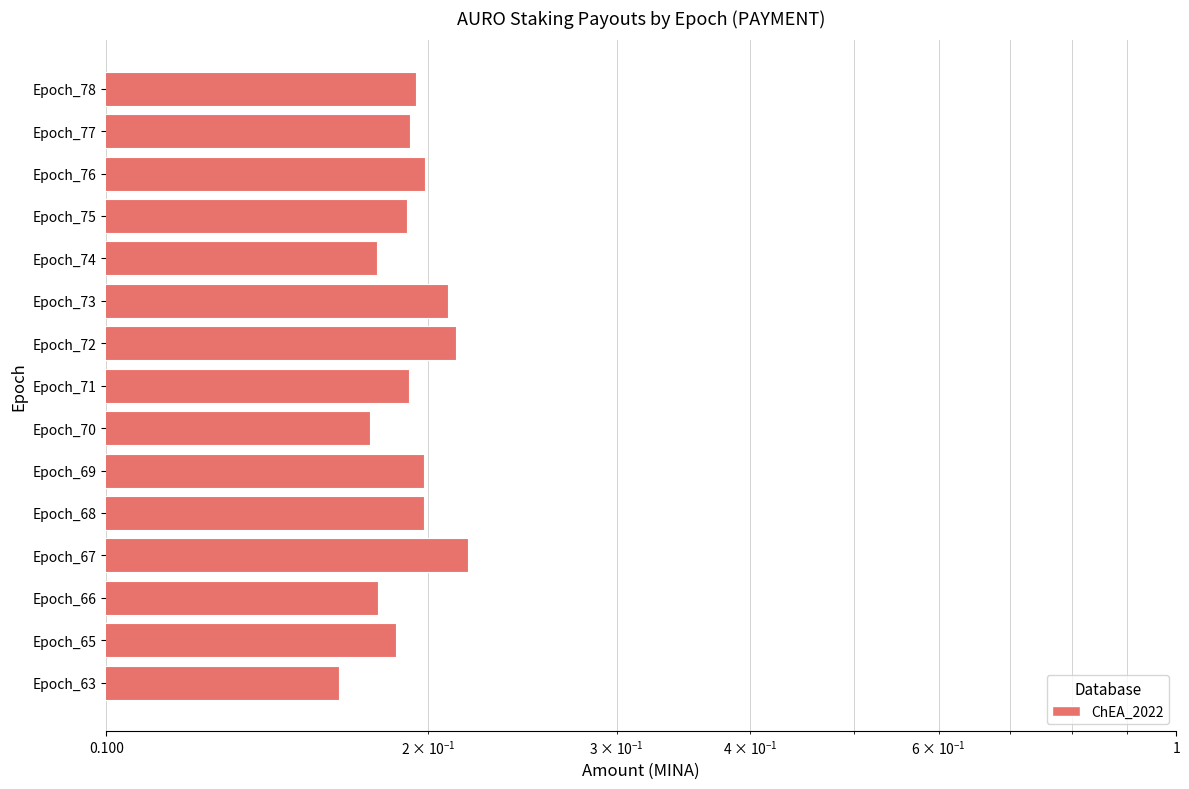

What is the sum of all values?

2.9